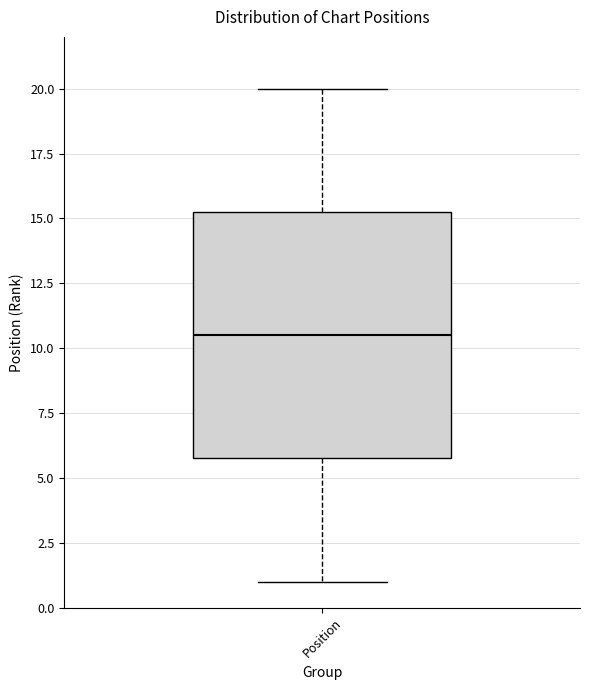

Where is the lower edge of the box for Position on the y-axis? The values are not printed on the chart, so give them approximately, as read against the axis.

6.0